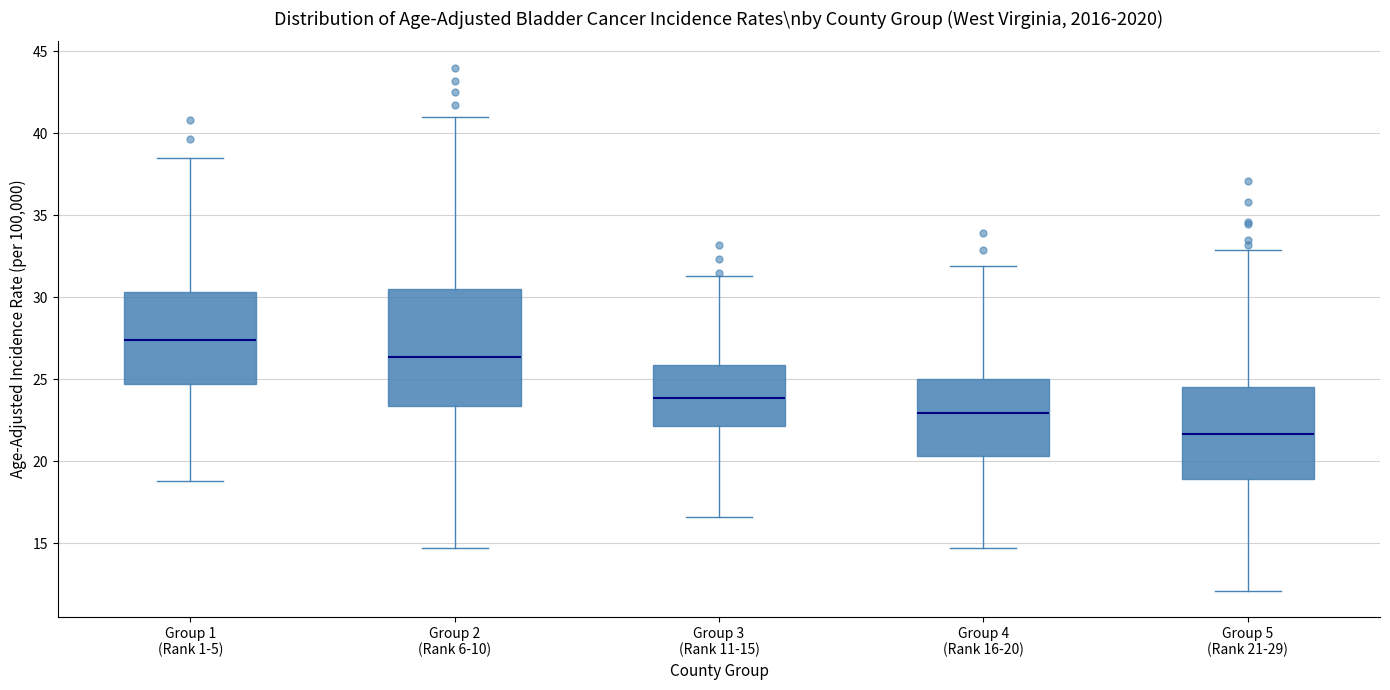

Comparing the boxes themselves (not the whiskers), which one is the tallest?

Group 2 (Rank 6-10)